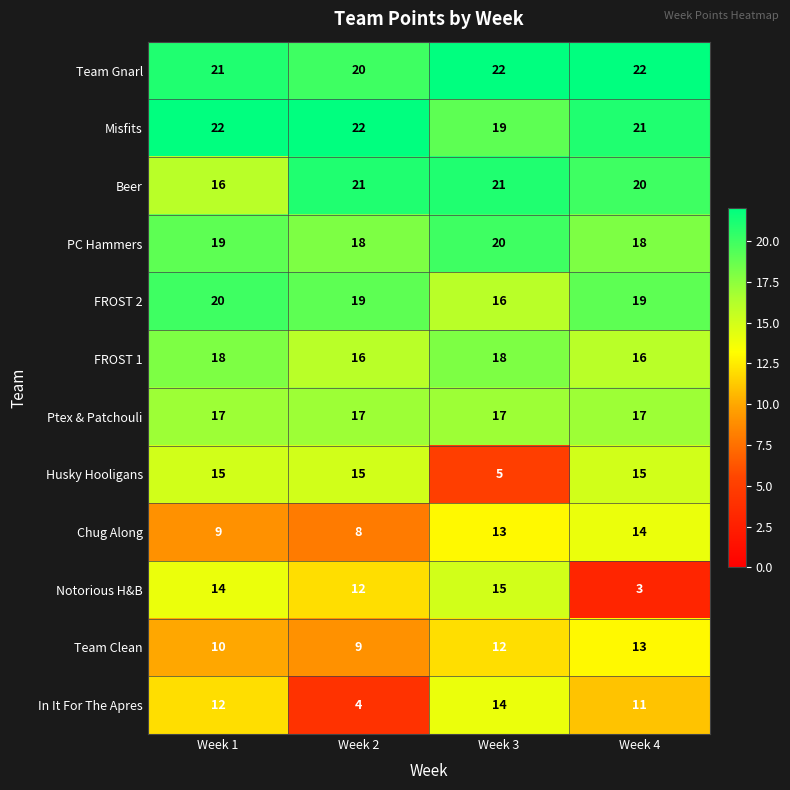

Rank the series at Week 1 from lowest to highest value.

Chug Along, Team Clean, In It For The Apres, Notorious H&B, Husky Hooligans, Beer, Ptex & Patchouli, FROST 1, PC Hammers, FROST 2, Team Gnarl, Misfits